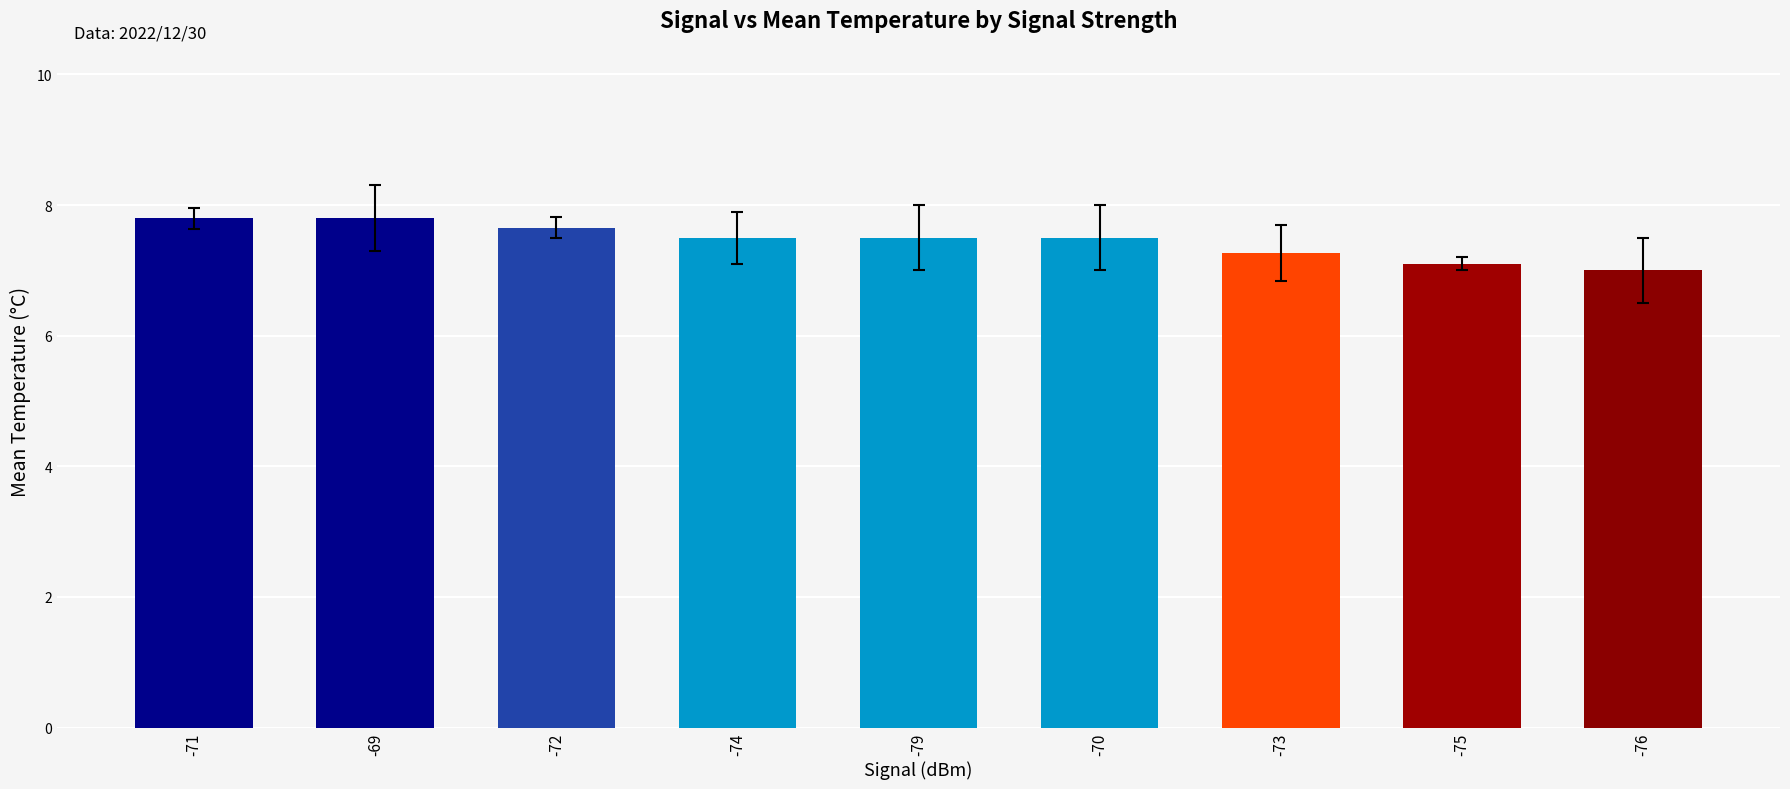

The chart shows a value of 3.5 at -69. True or false?

False